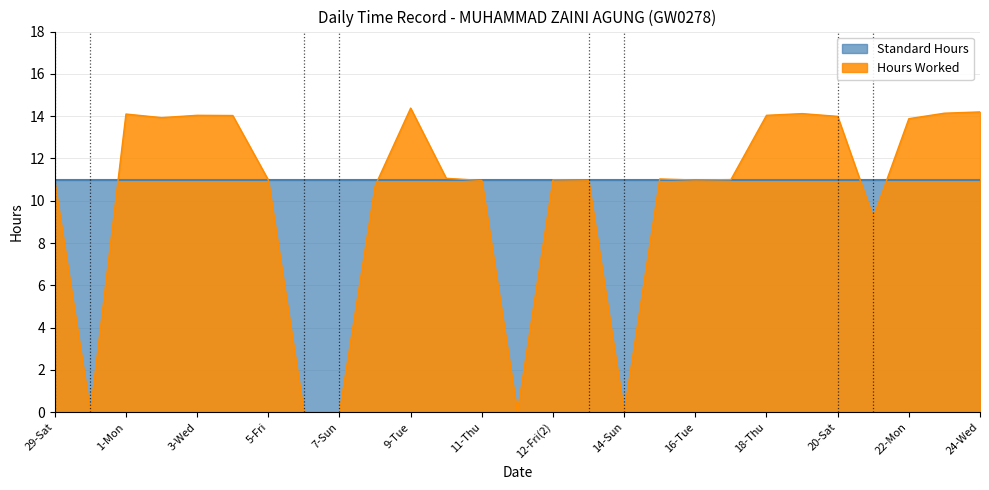

List the labels in order of value, smallest first.

30-Sun, 6-Sat, 7-Sun, 12-Fri, 14-Sun, 21-Sun, 8-Mon, 29-Sat, 11-Thu, 13-Sat, 5-Fri, 16-Tue, 12-Fri(2), 17-Wed, 15-Mon, 10-Wed, 22-Mon, 2-Tue, 20-Sat, 4-Thu, 3-Wed, 18-Thu, 1-Mon, 19-Fri, 23-Tue, 24-Wed, 9-Tue